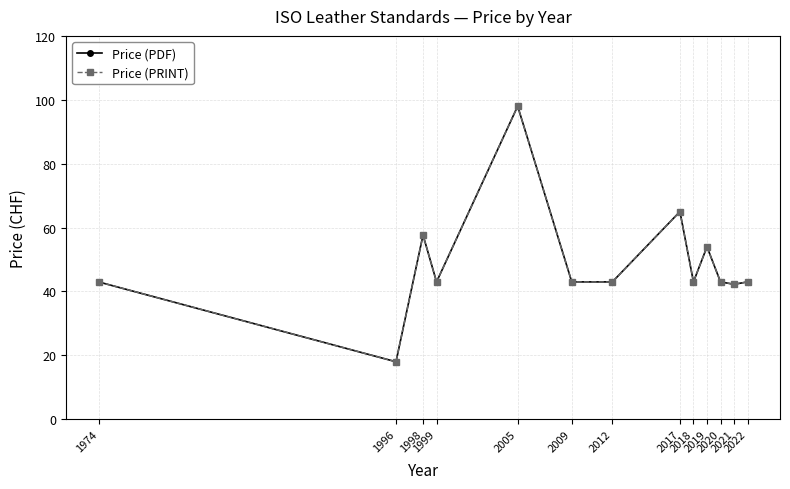

Is this an area chart (filled region under the line)?

No